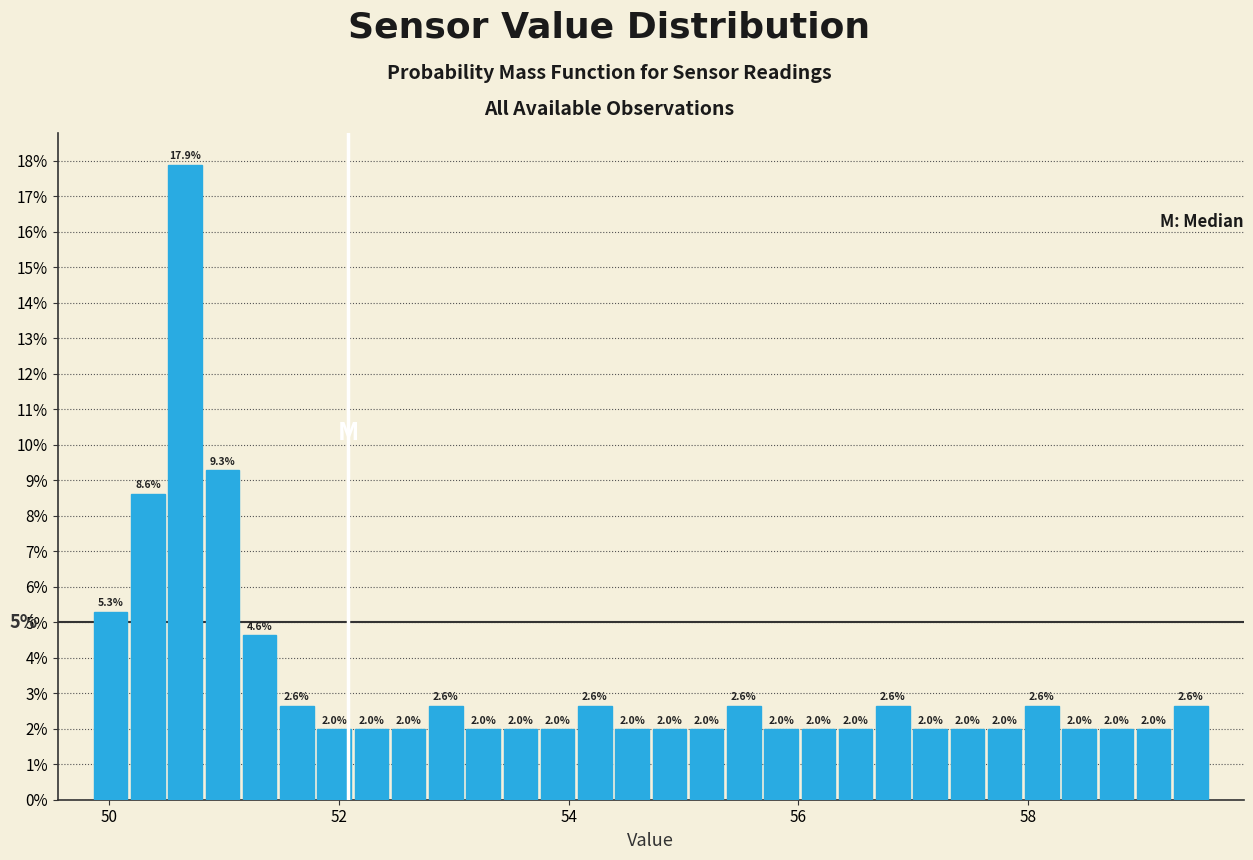

Read against the x-axis, roughly where is the centre of the tallest bar?

50.6